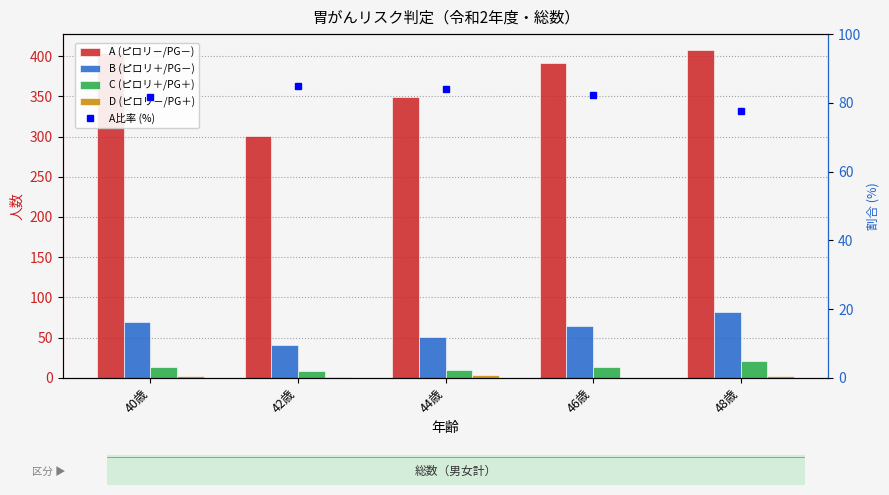

At which category is the sum across all series the highest?

48歳